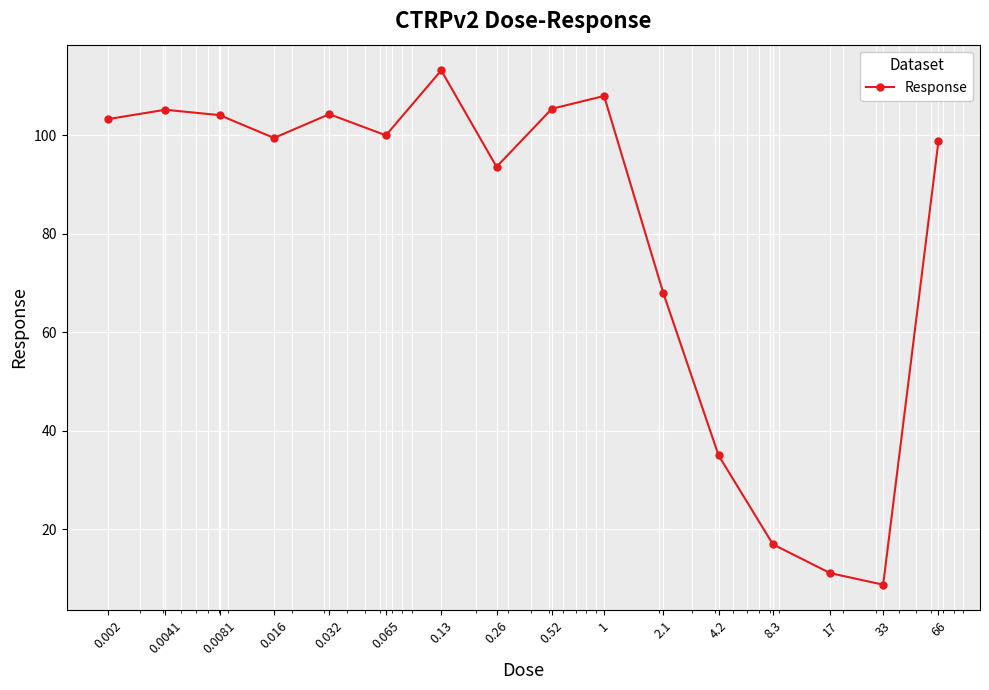

How many points are higher than both their immediate neighbors (excluding endpoints)?

4